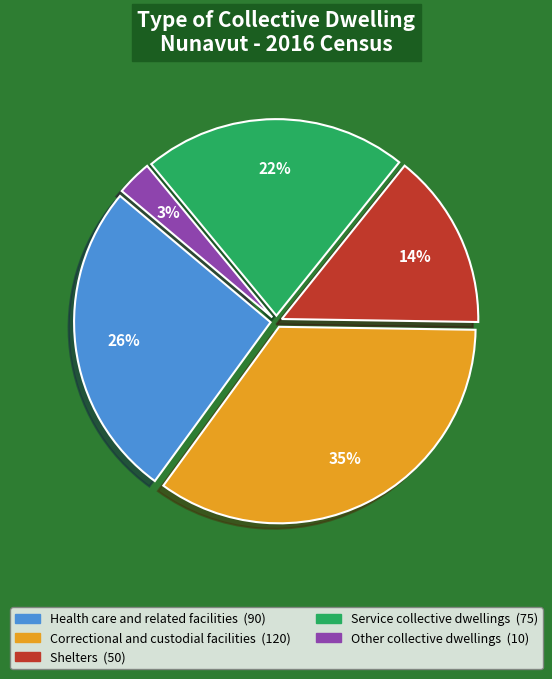

Combined, do Other collective dwellings and Health care and related facilities account for over 50%?

No